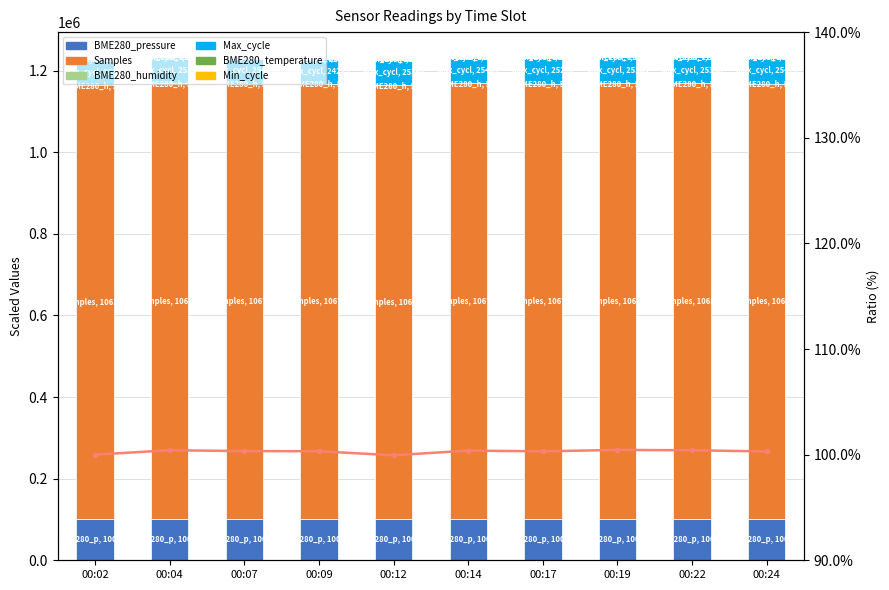

Where does the Max_cycle series first go above 63407?

00:07